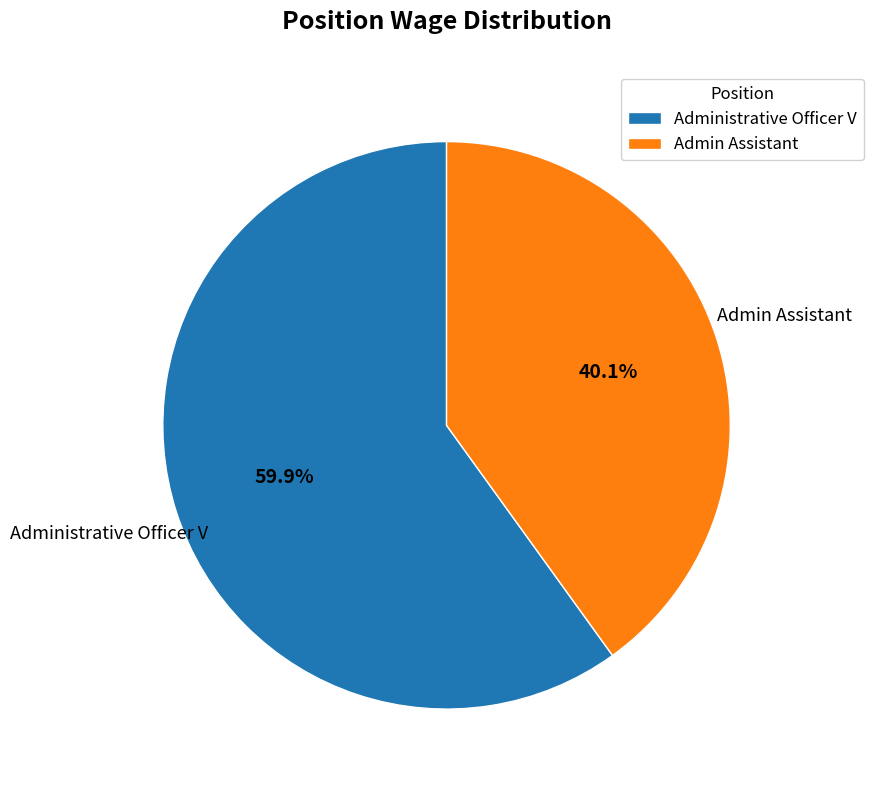

To the nearest percent, what is the combined percentage of Admin Assistant and Administrative Officer V?

100%